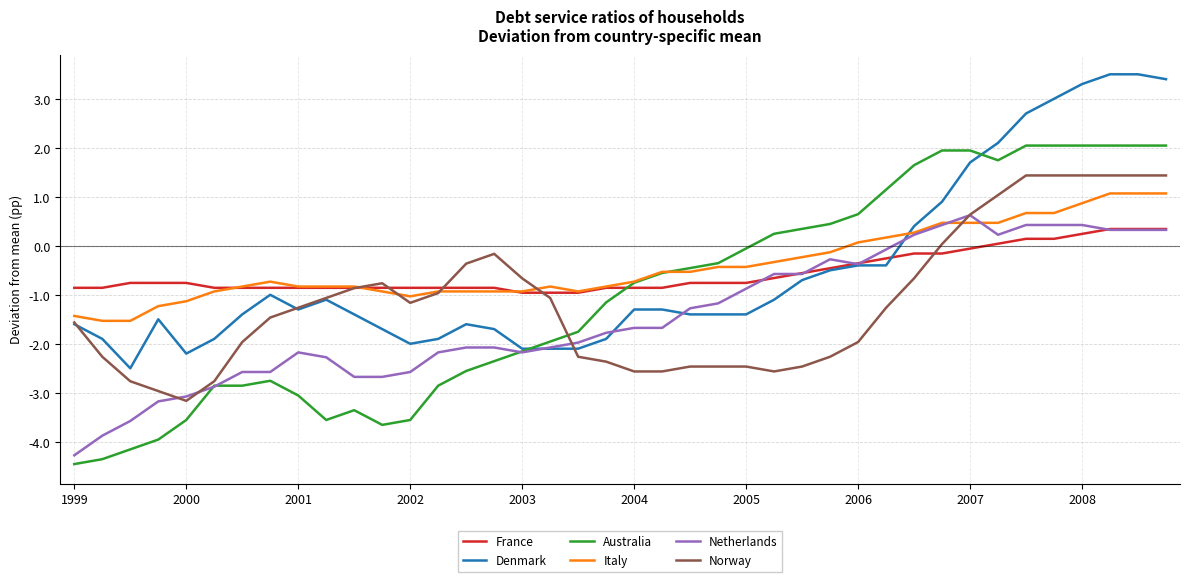

Which series has the largest range (max minus min)?

Australia